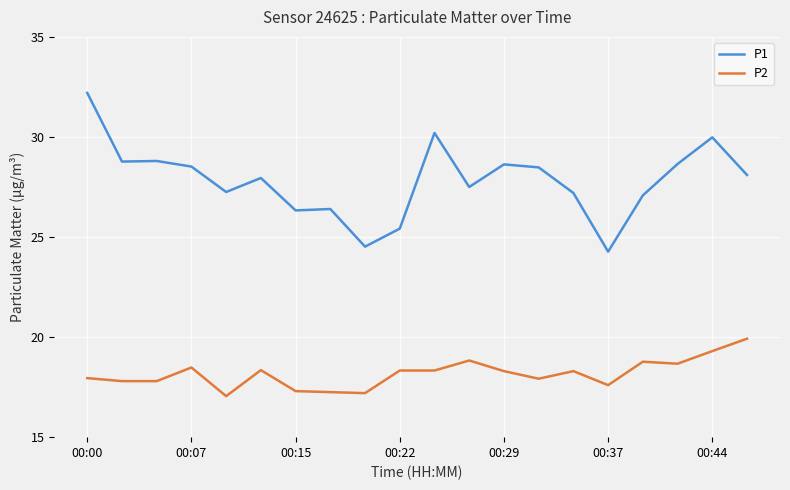

Which series has the largest total across all categories?

P1